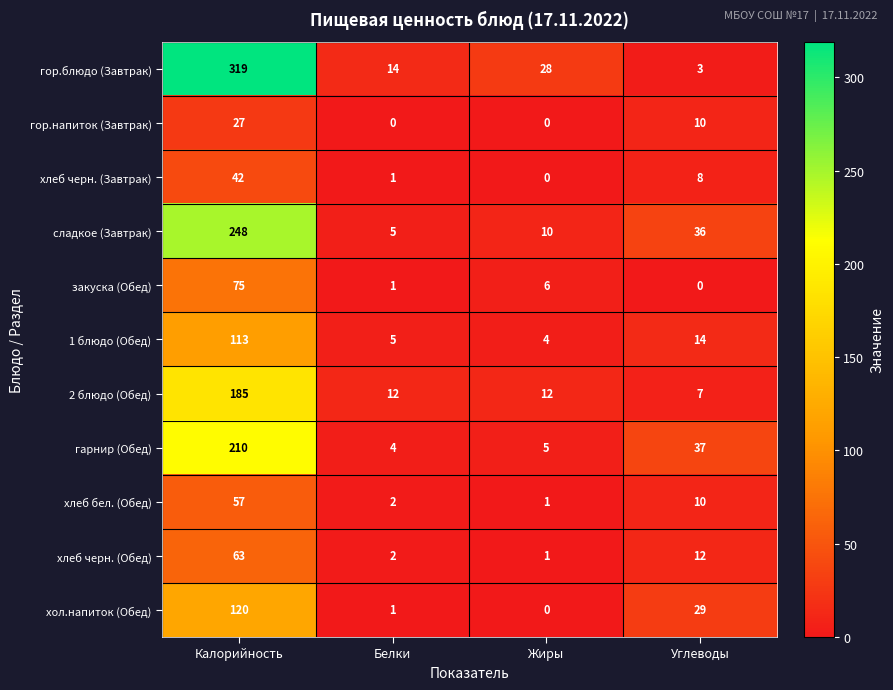

Which category has the highest value across all series?

Калорийность